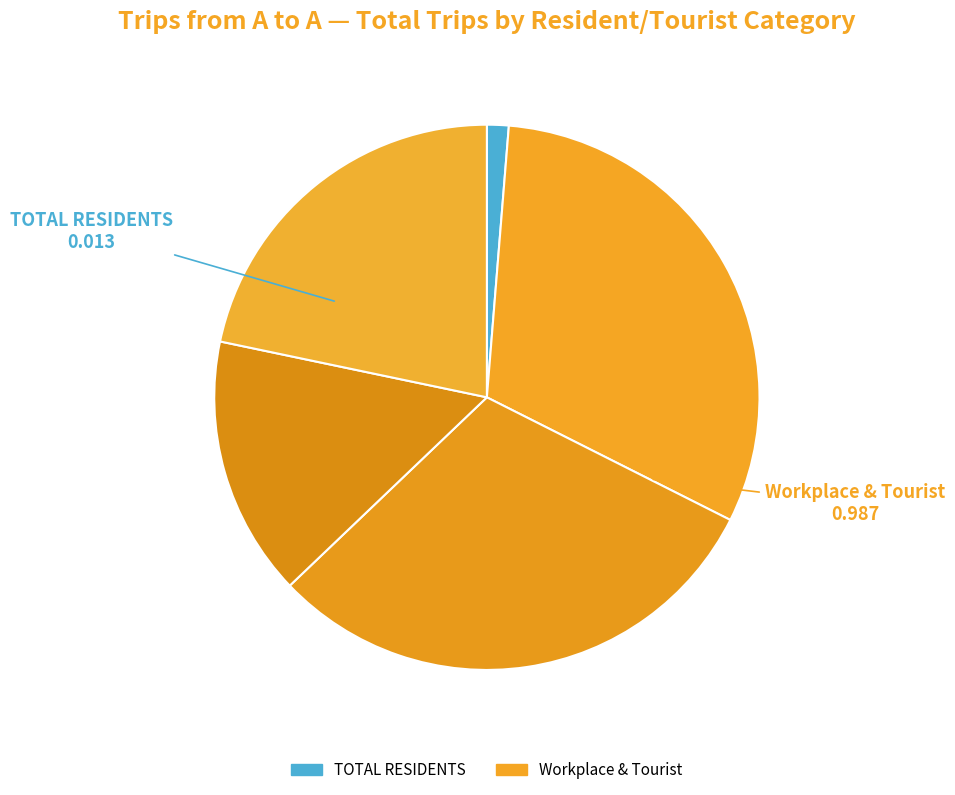

Does any single category account for the majority?

No